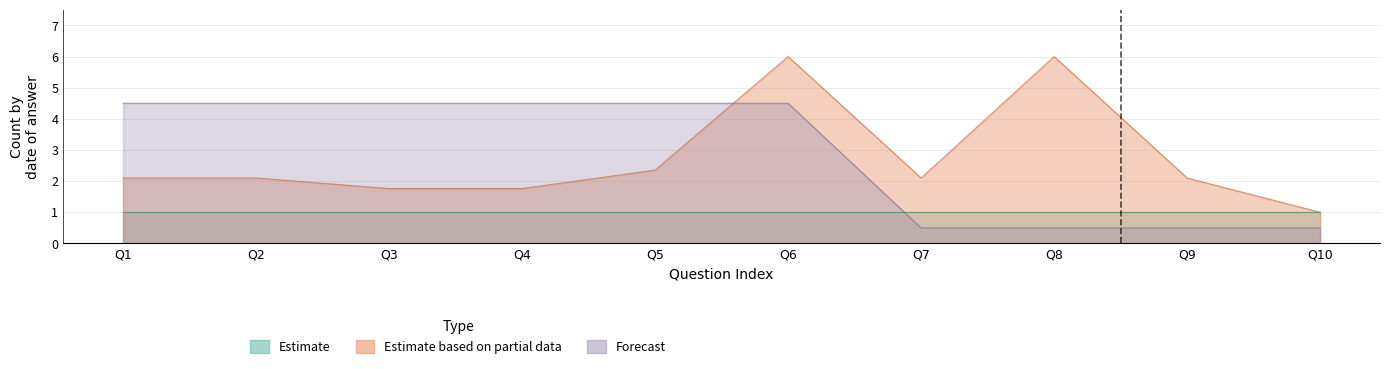

At how many categories does at least one series exceed 3?

7